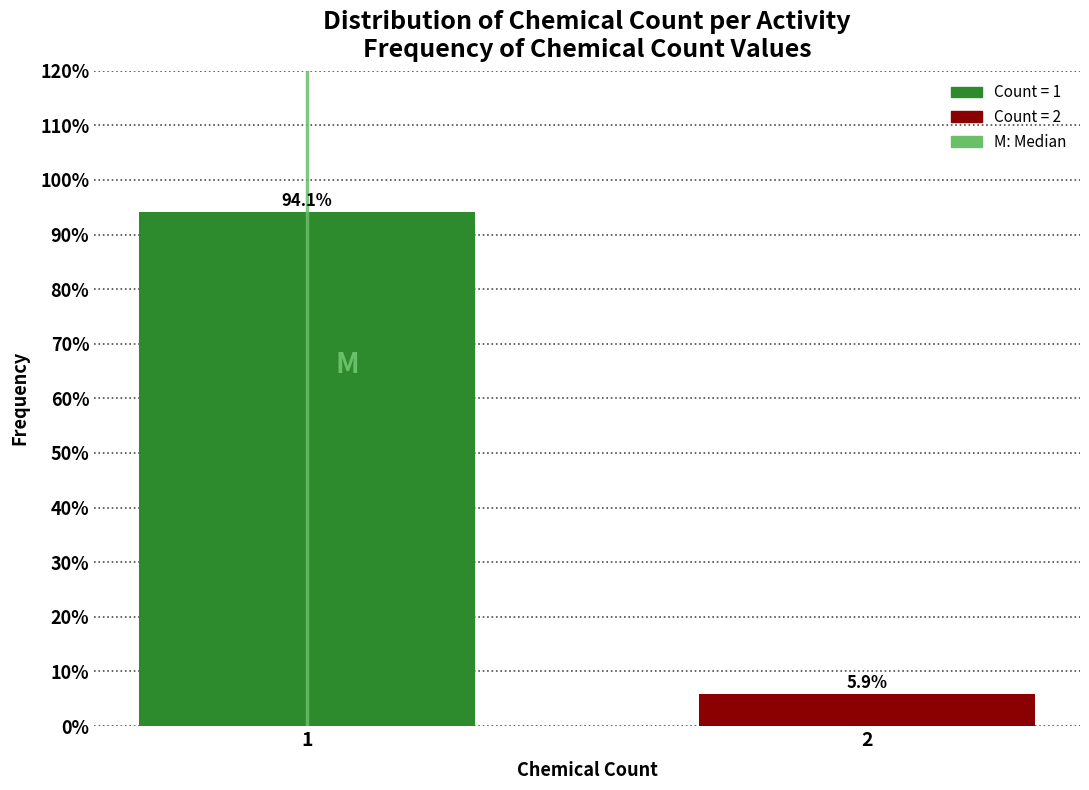

Reading right to left, list all the values displayed in this chart.

2=5.9	1=94.1